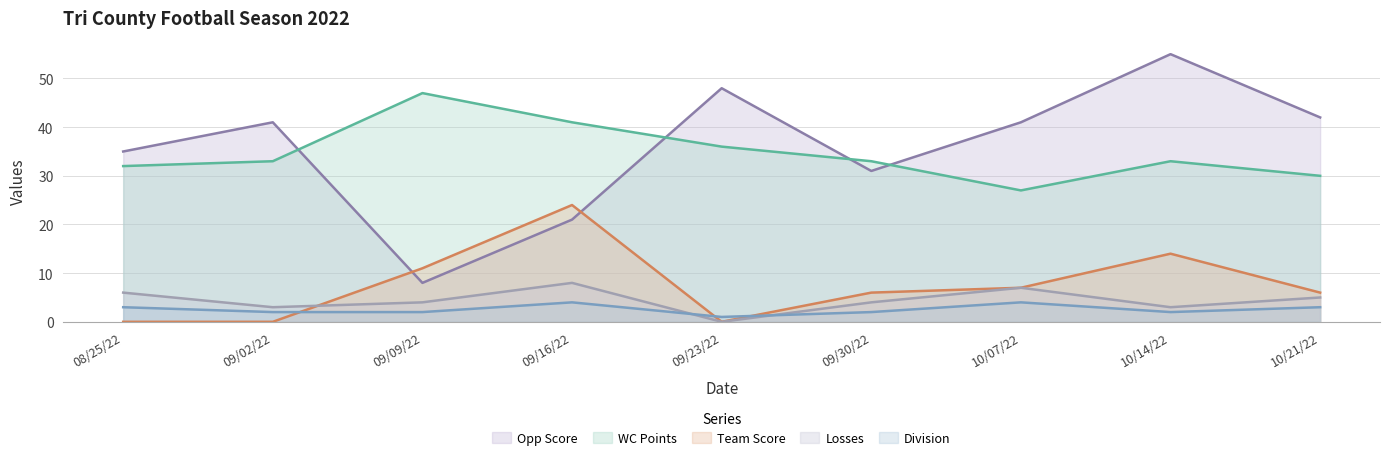

True or false: Team Score and Losses intersect in this chart.

True